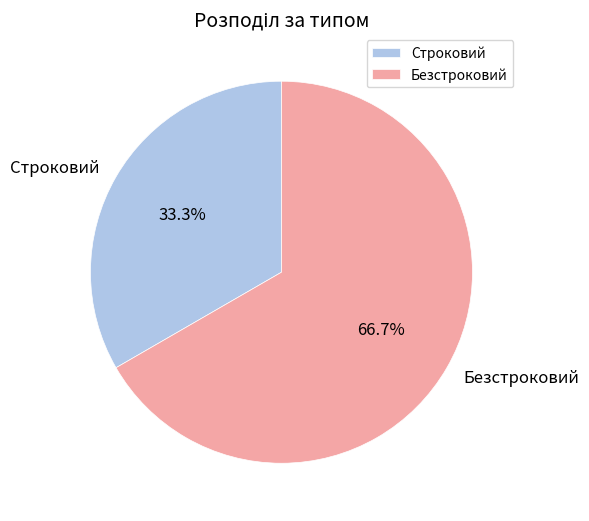

How many segments does this pie chart have?

2